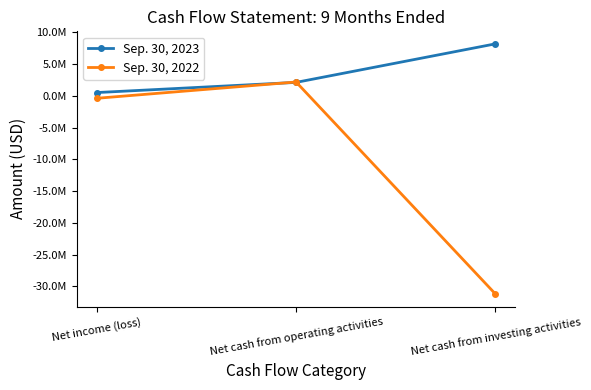

Is the value of Sep. 30, 2022 at Net cash from investing activities greater than the value of Sep. 30, 2023 at Net income (loss)?

No